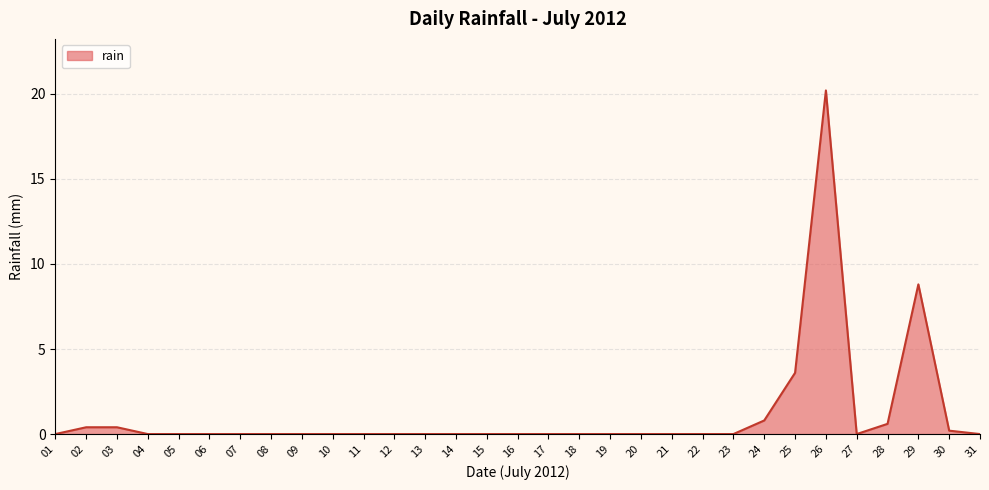

The chart shows a value of 0.0 at 27. True or false?

True